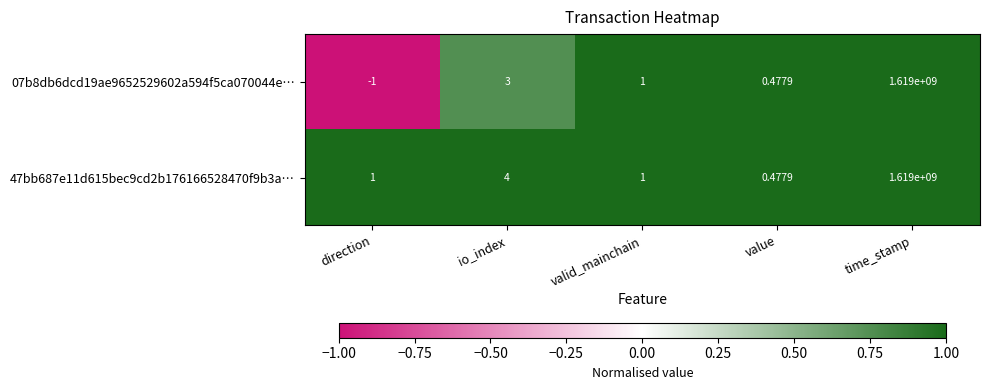

Which series has the largest range (max minus min)?

07b8db6dcd19ae9652529602a594f5ca070044e…